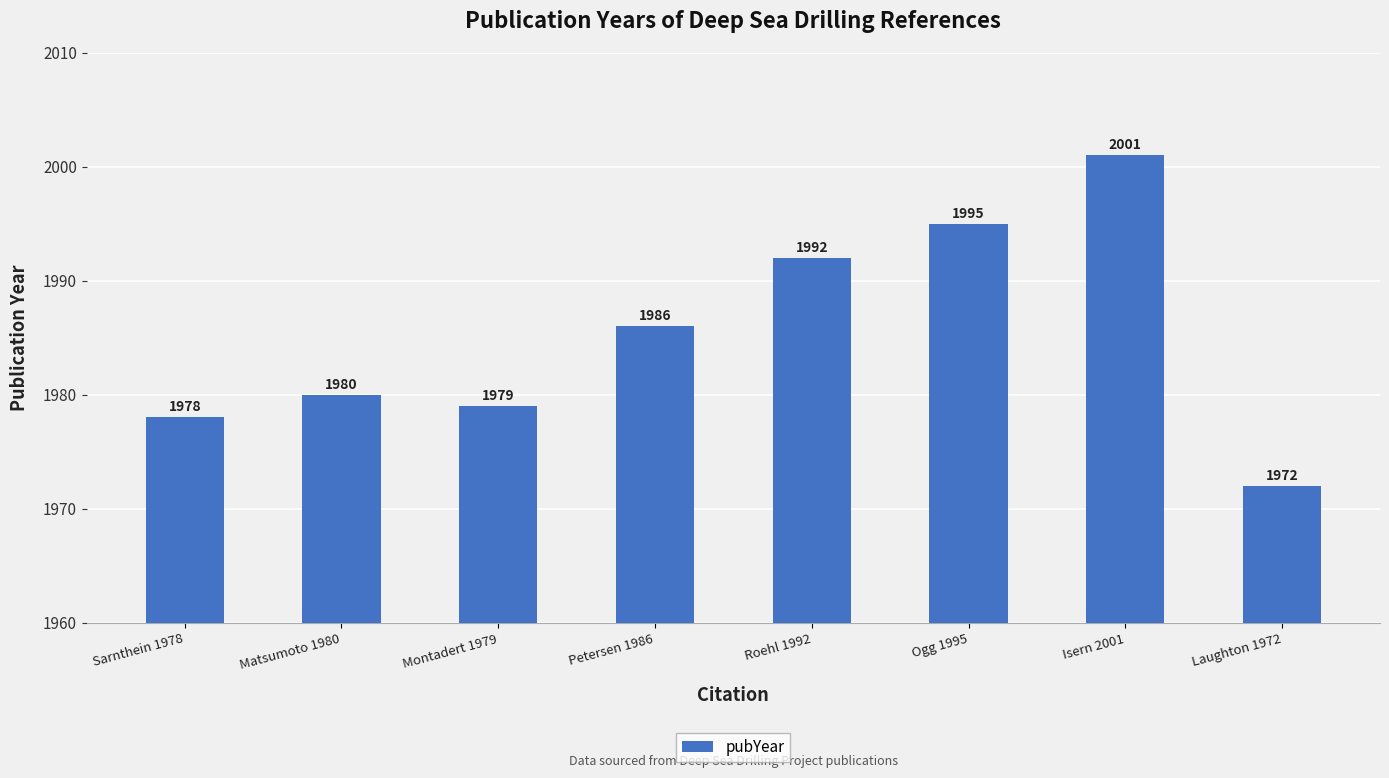

Read the value at Petersen 1986, to the nearest 5.

1985